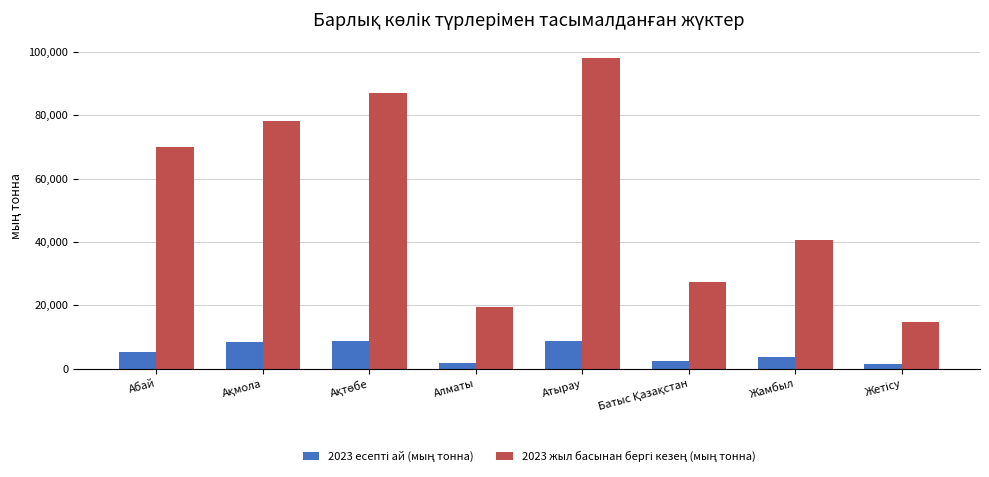

What is the maximum value shown in the chart?

97991.9